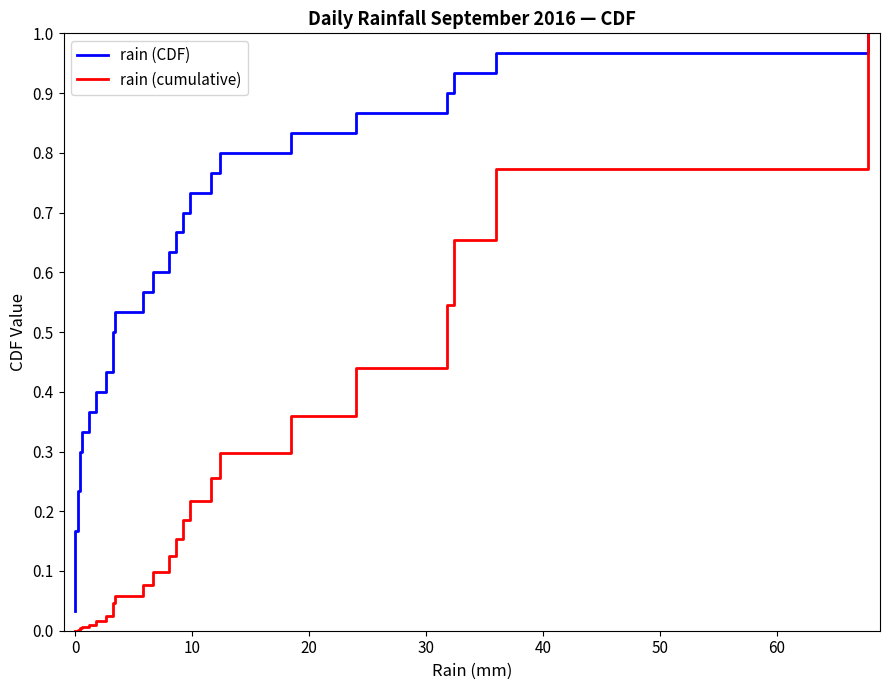

True or false: rain (cumulative) and rain (CDF) cross at least once.

True